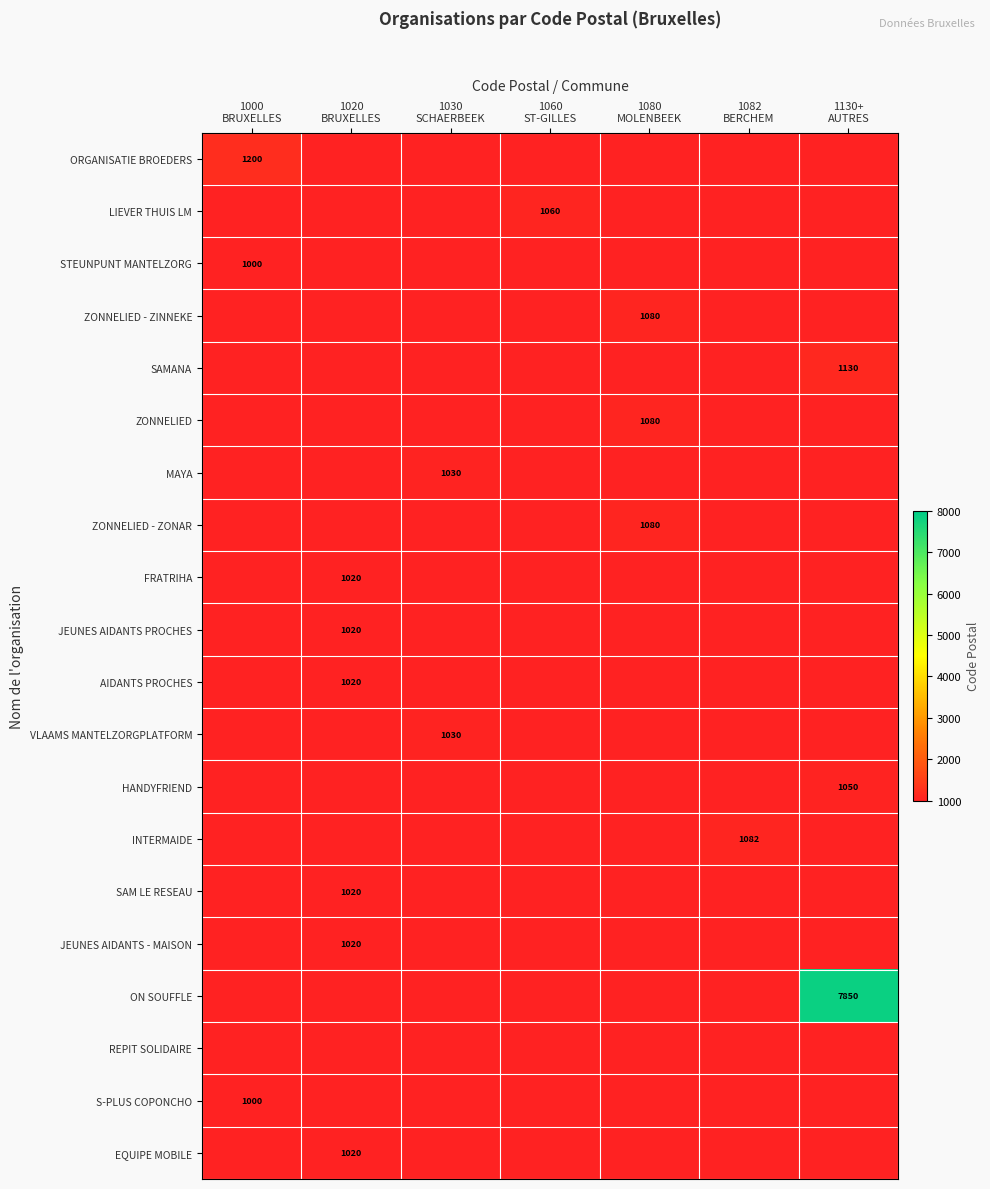

How many categories are shown in the chart?

7